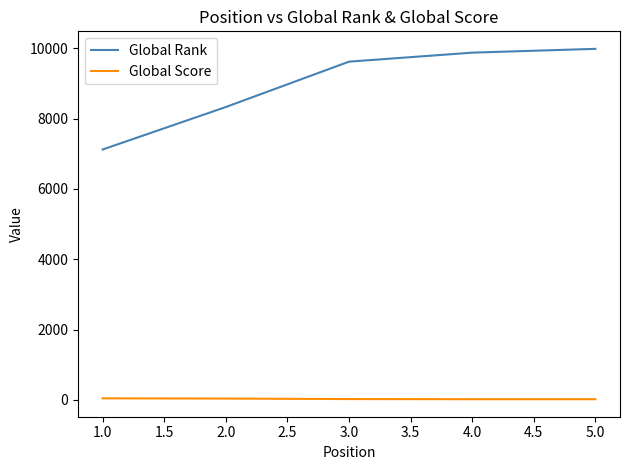

True or false: Global Score and Global Rank cross at least once.

False